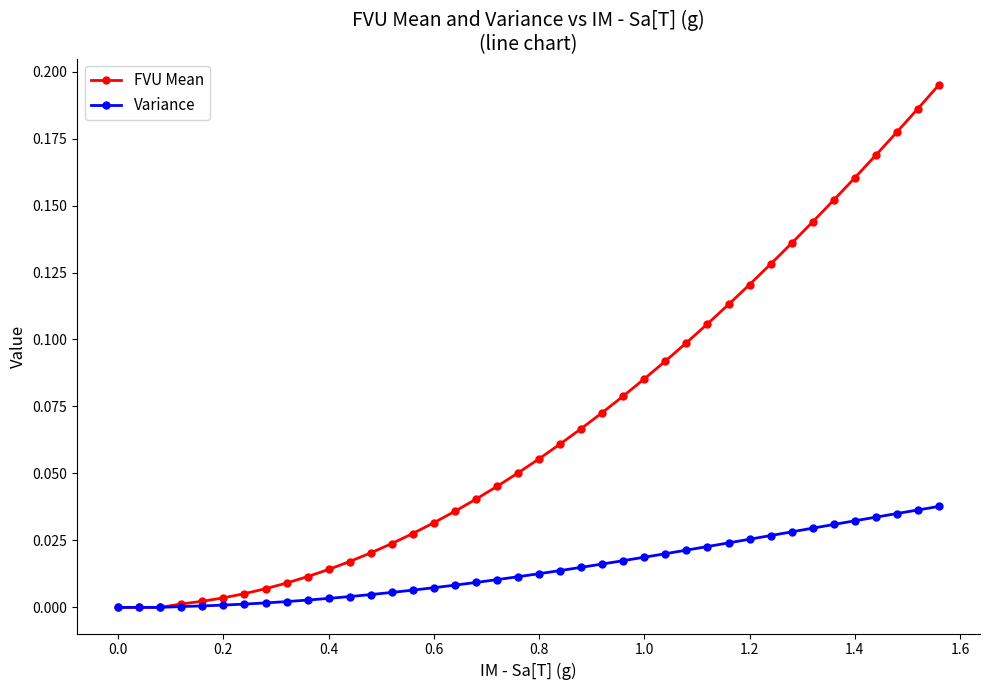

Rank the series by their average value, from highest to lowest.

FVU Mean, Variance